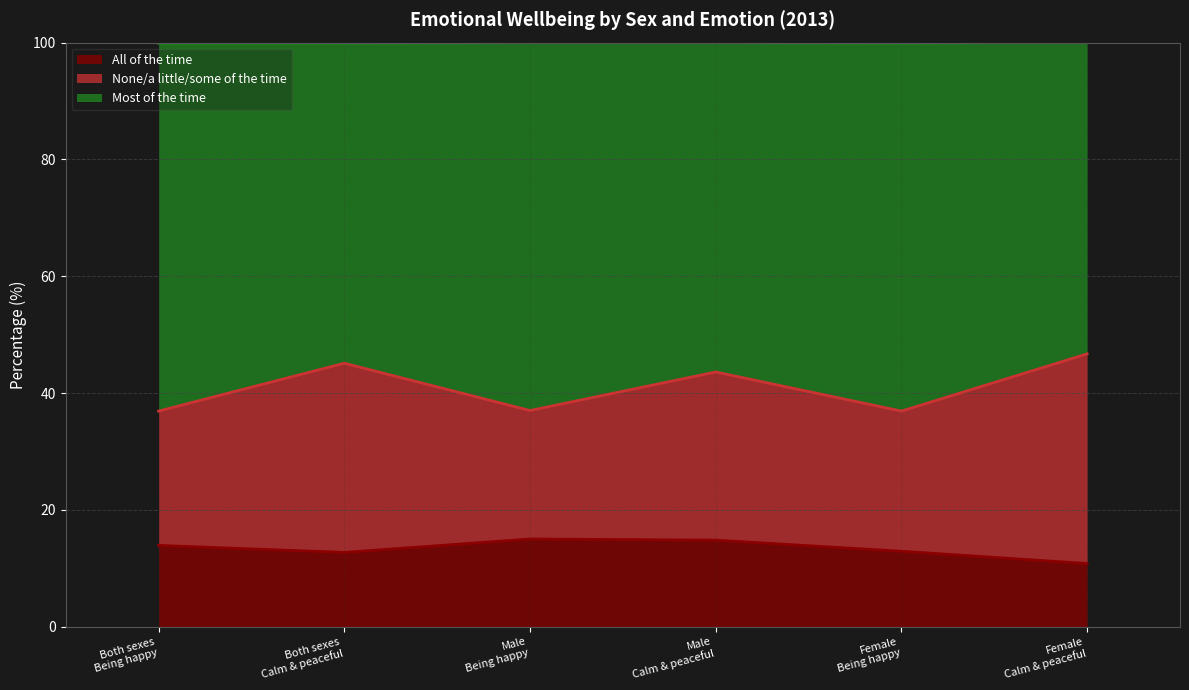

True or false: Most of the time has more than 0 interior local peaks.

True